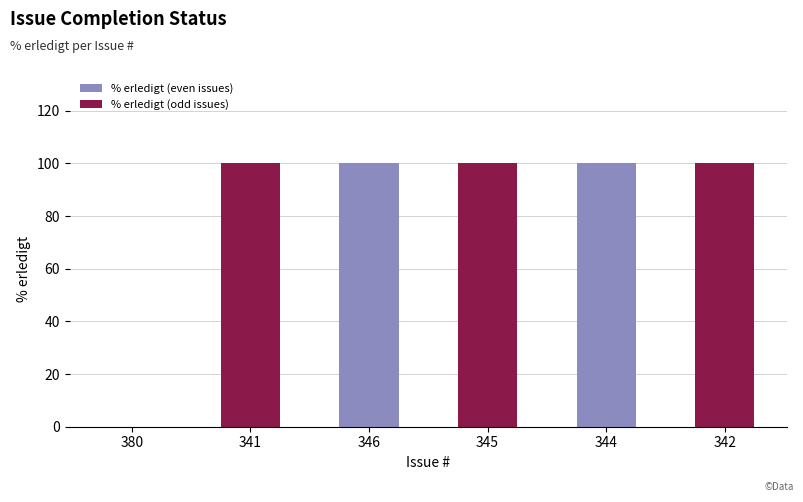

What is the greatest value displayed?

100